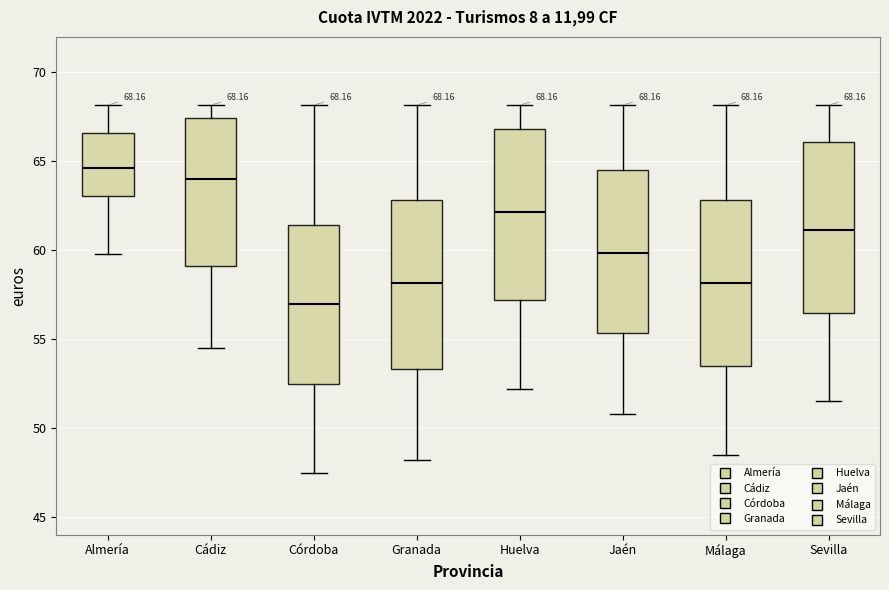

Which box has the lowest median line?

Córdoba